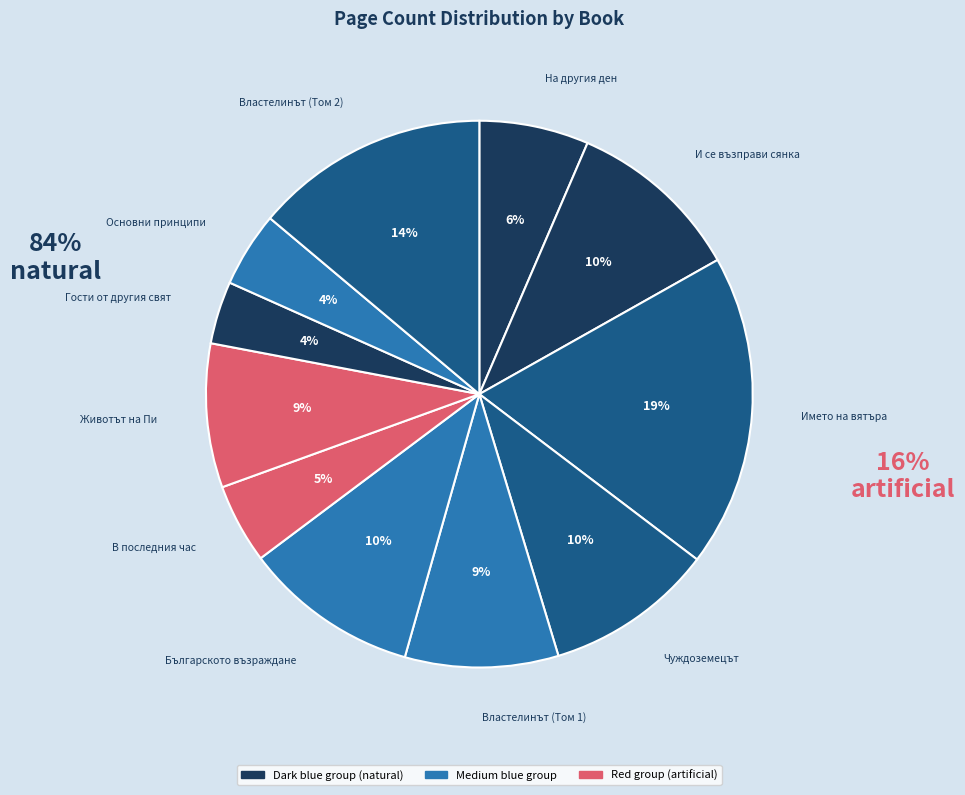

How many segments does this pie chart have?

11